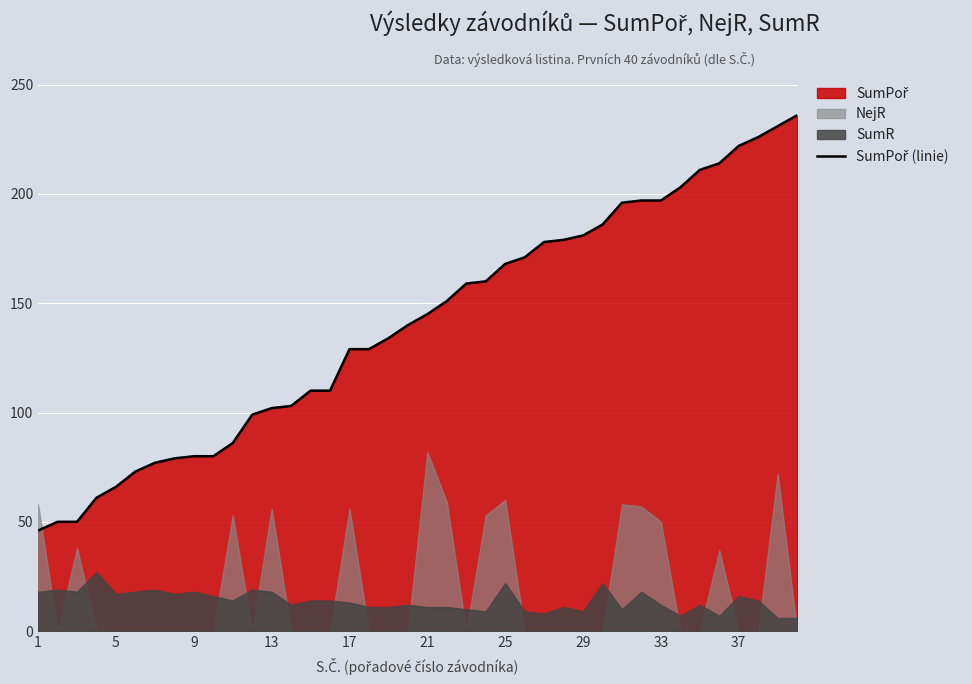

What is the sum of all values?

5615